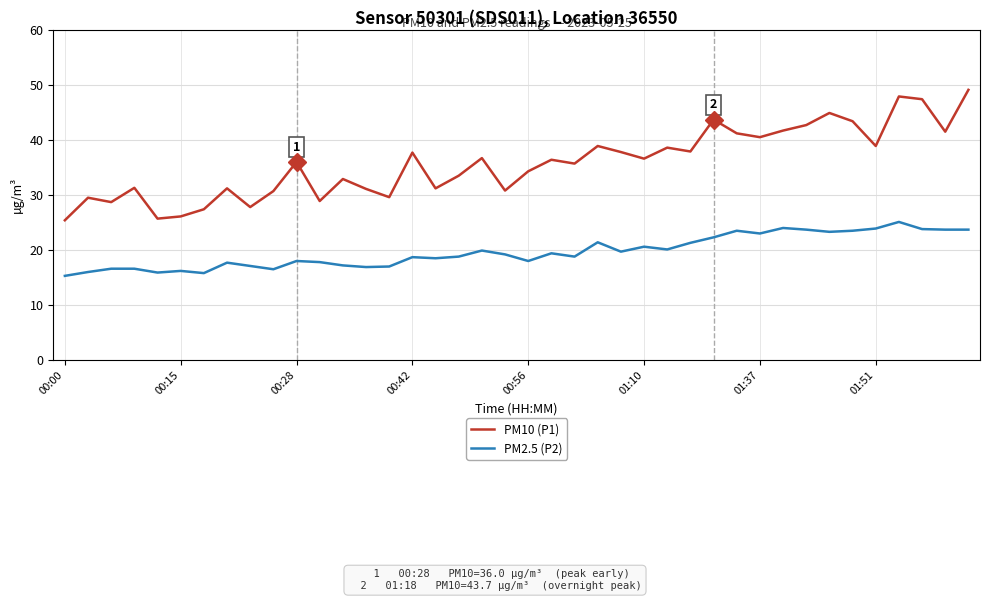

What is the smallest value displayed?

15.3